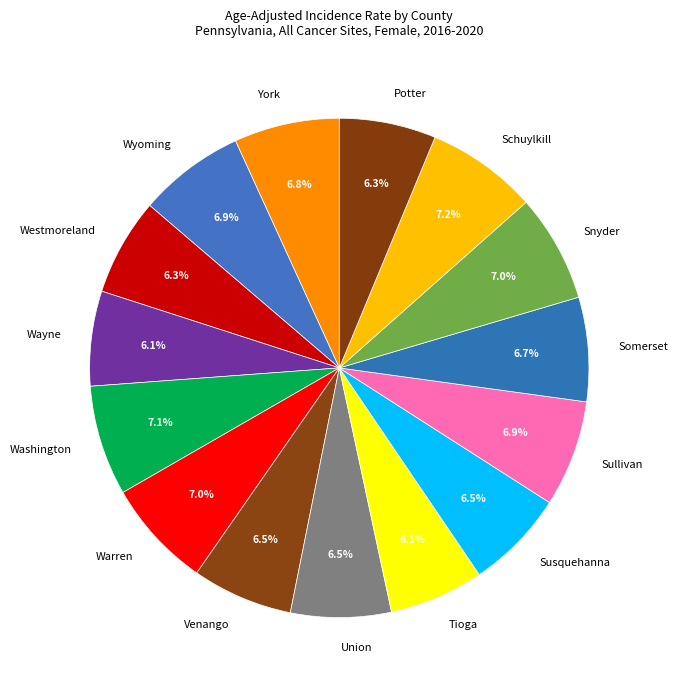

Count the number of slices in the pie.

15